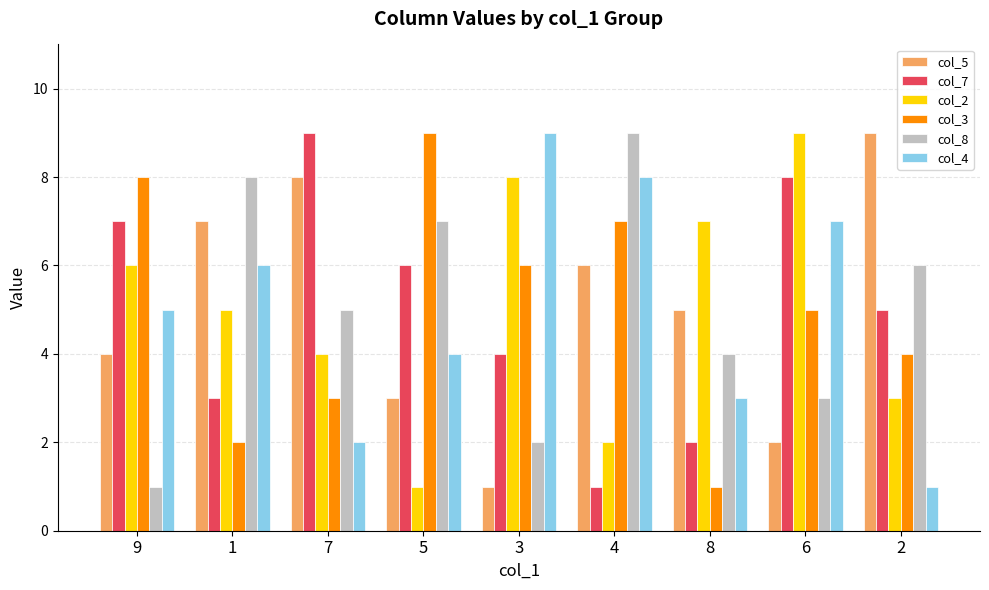

What position from the right is 7?

7